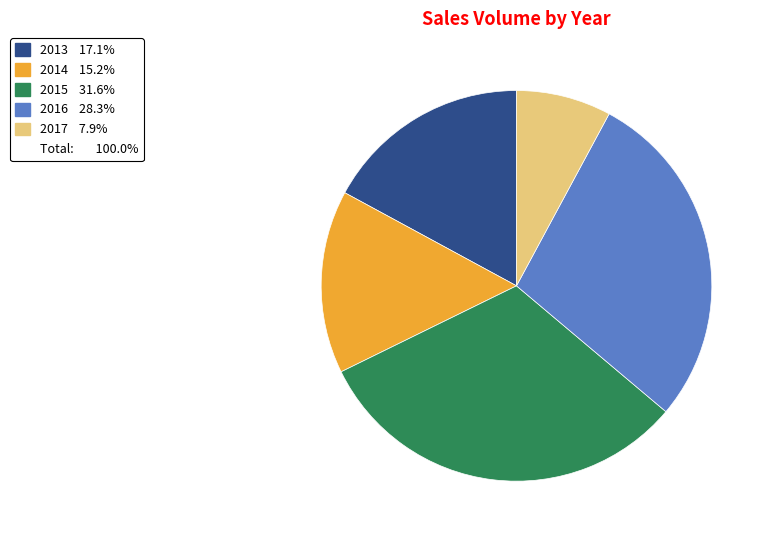

Is there a majority slice in this chart?

No